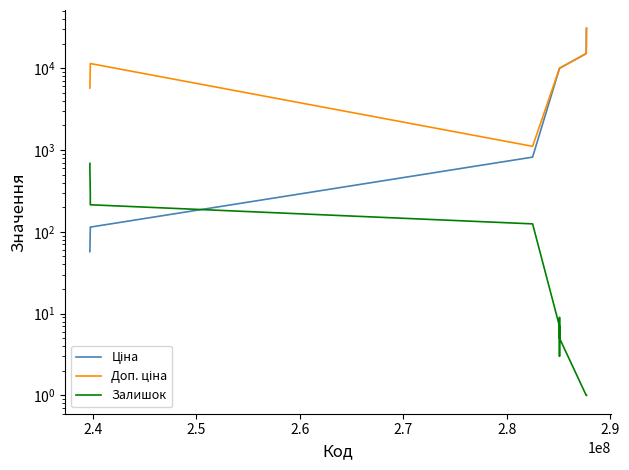

True or false: Ціна and Доп. ціна intersect in this chart.

False